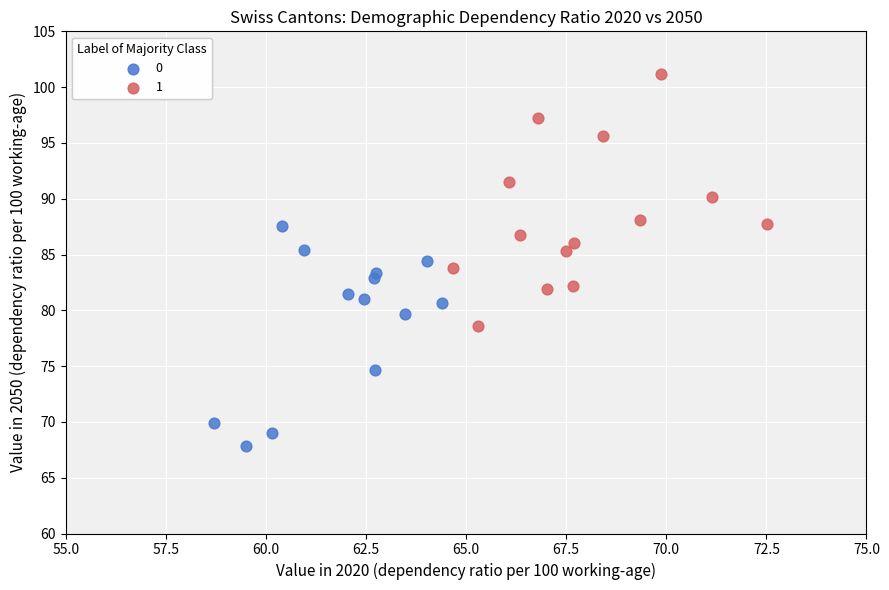

Which series reaches the maximum Y coordinate?

1